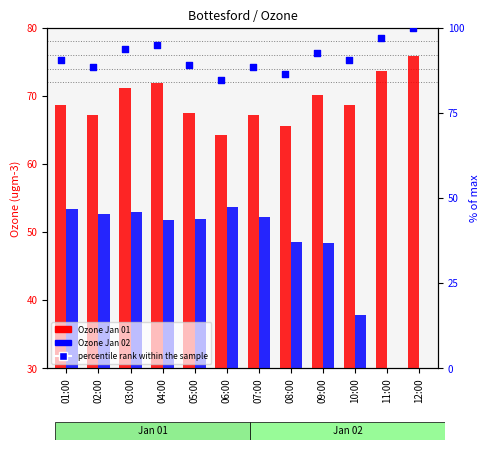

At which category is the sum across all series the highest?

04:00